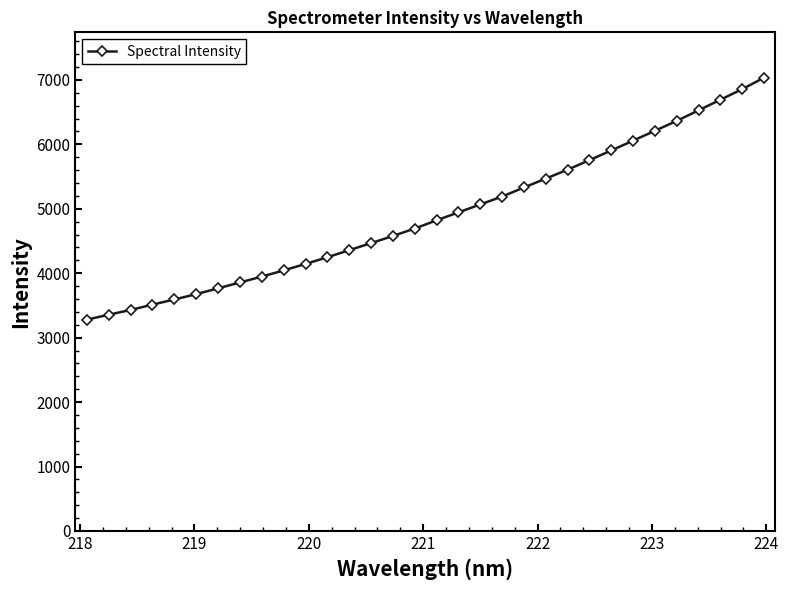

What is the minimum value shown in the chart?

3279.0